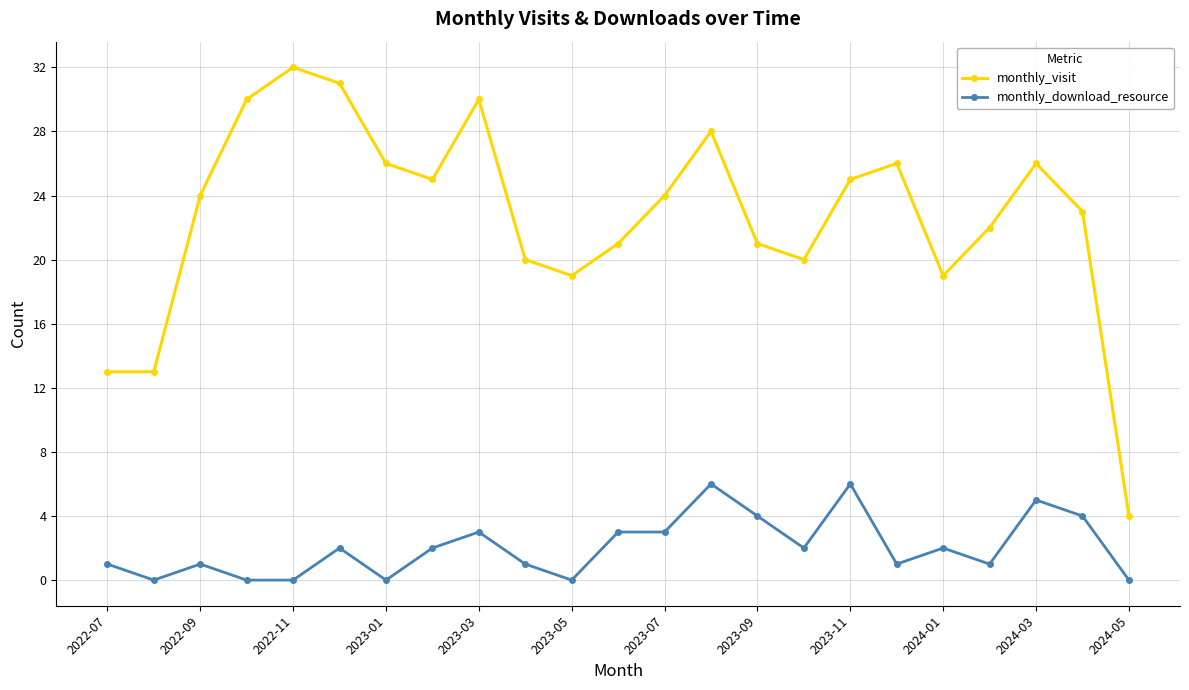

What is the highest value of the monthly_download_resource series?

6